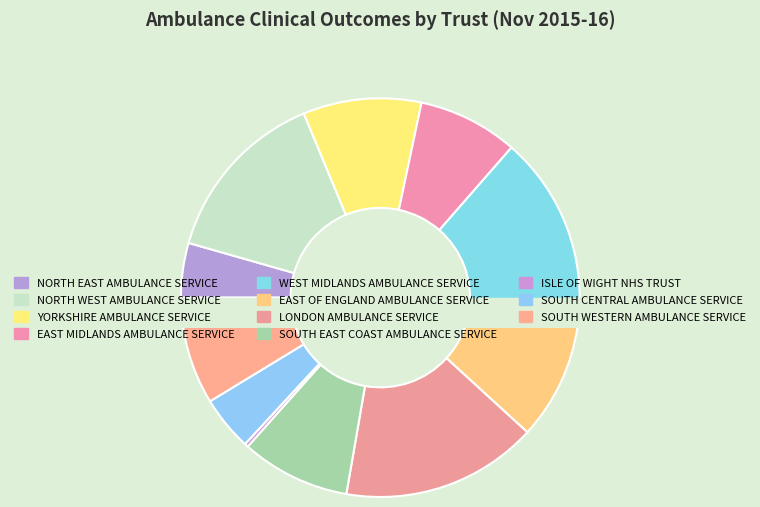

To the nearest percent, what is the difference between the SOUTH CENTRAL AMBULANCE SERVICE and EAST MIDLANDS AMBULANCE SERVICE slice percentages?

4%